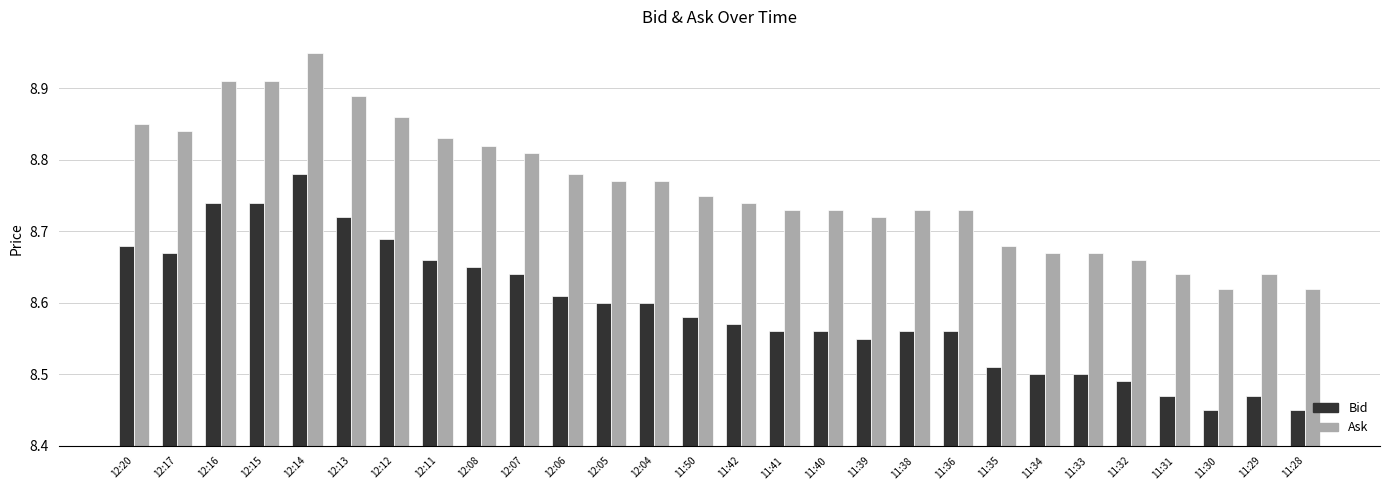

What is the label of the 14th bar from the left?

11:50